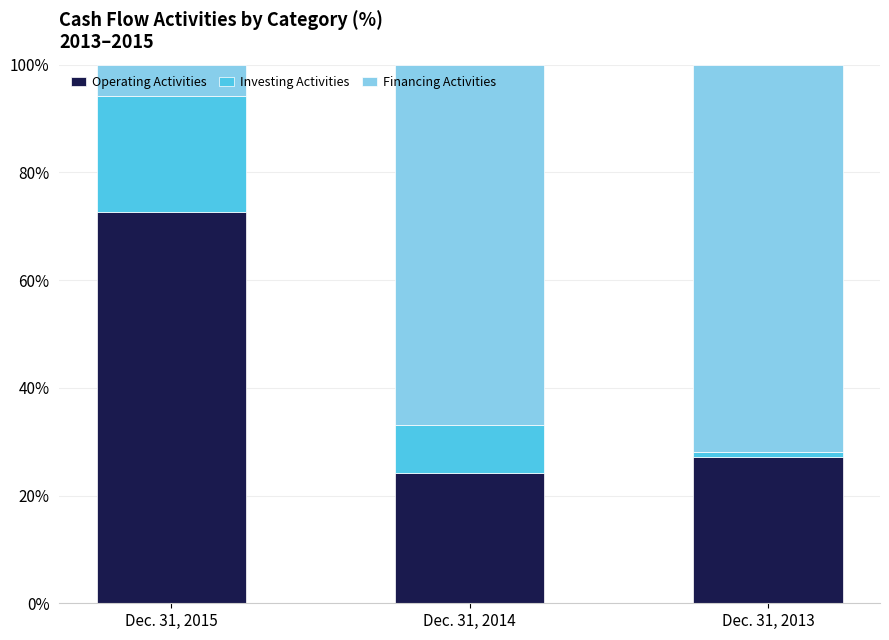

Reading left to right, what are the values for Operating Activities?

Dec. 31, 2015=72.6	Dec. 31, 2014=24.2	Dec. 31, 2013=27.2